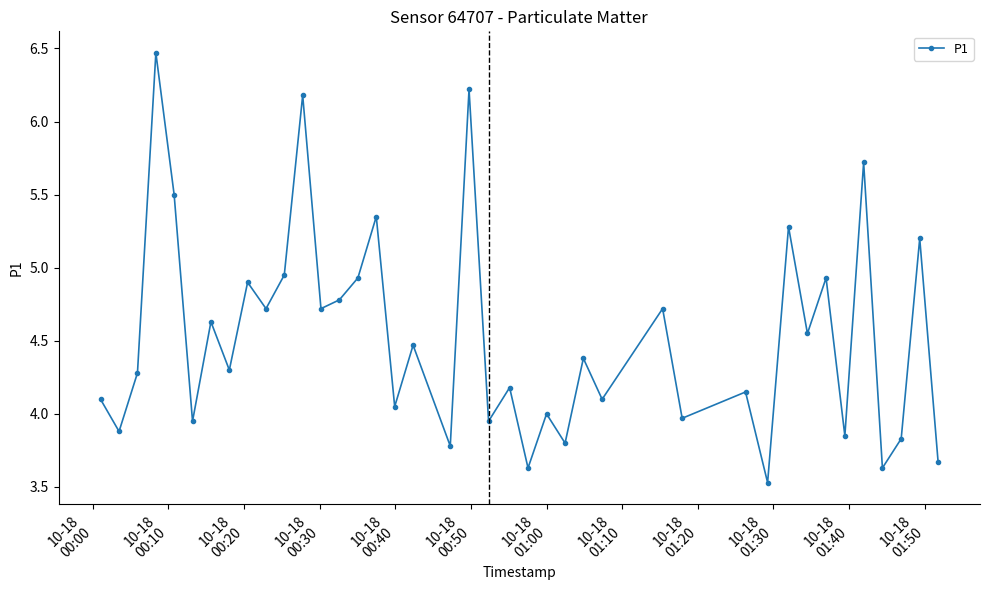

What is the value of the 39th point from the left?

5.2